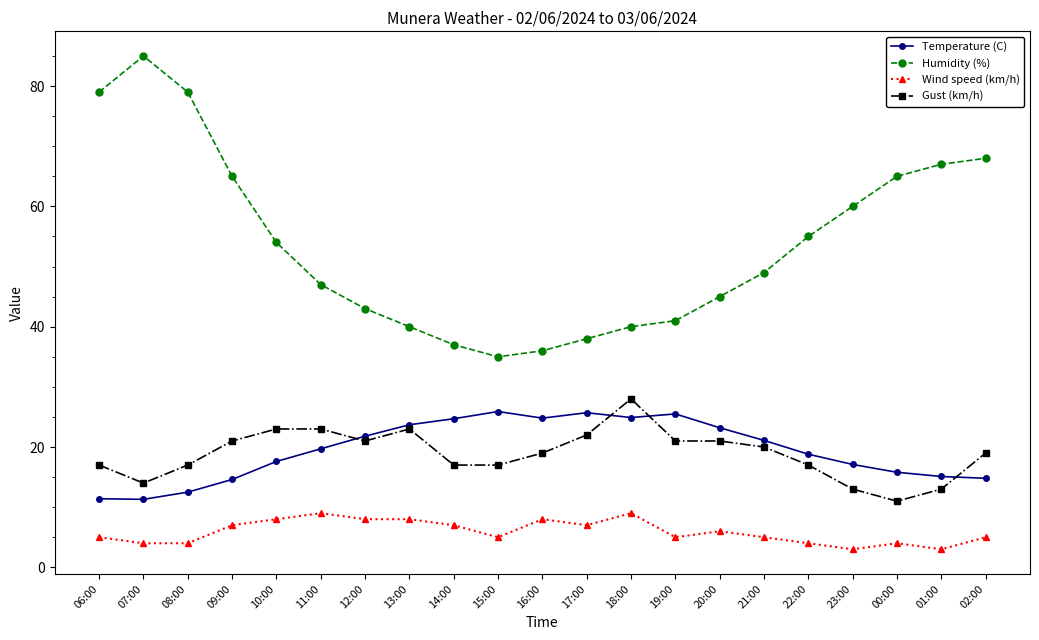

How many lines are shown in the chart?

4